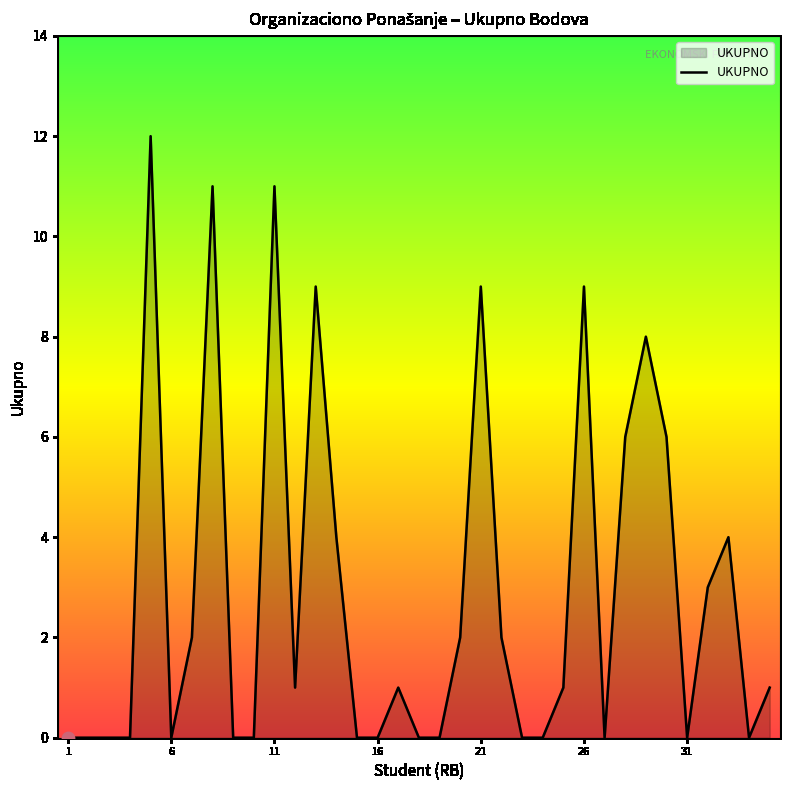

What is the maximum value shown in the chart?

12